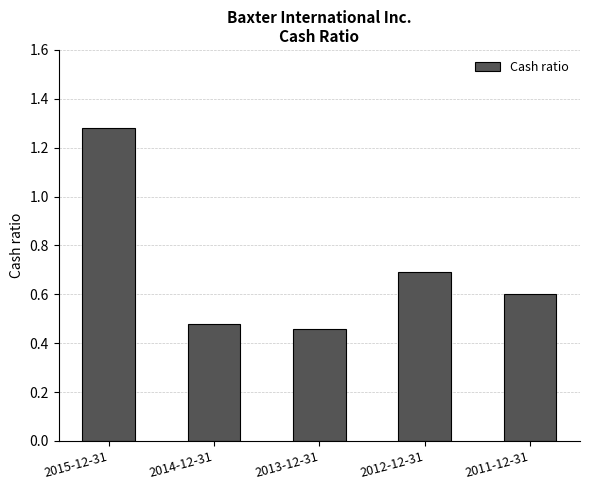

What is the difference between the values at 2011-12-31 and 2014-12-31?

0.1